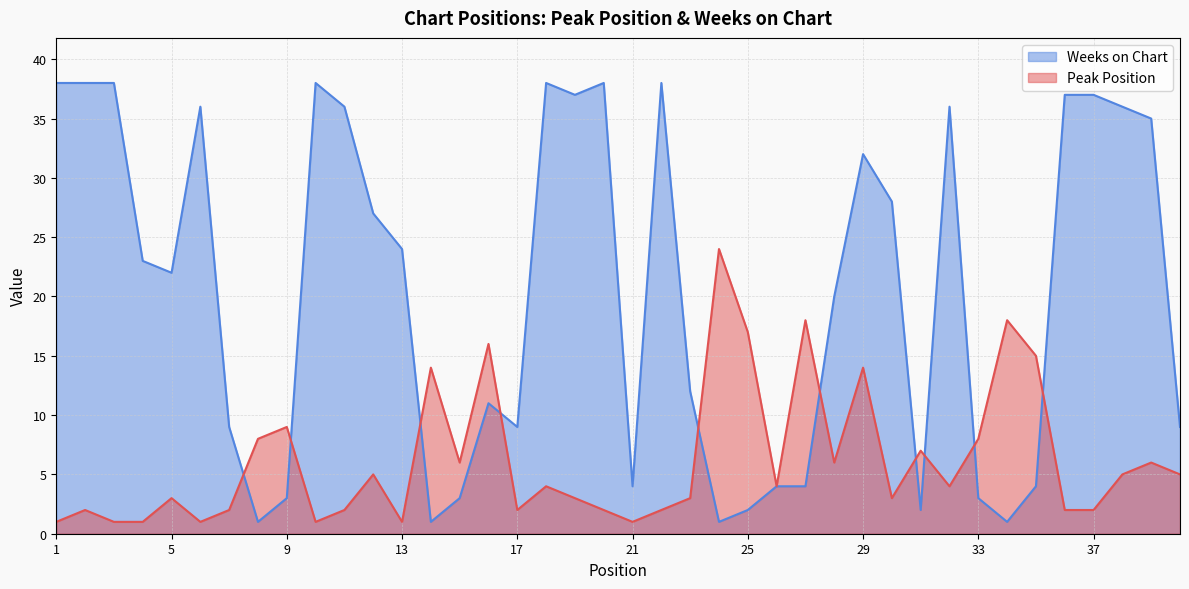

Is it true that Weeks on Chart equals 36 at 6?

True